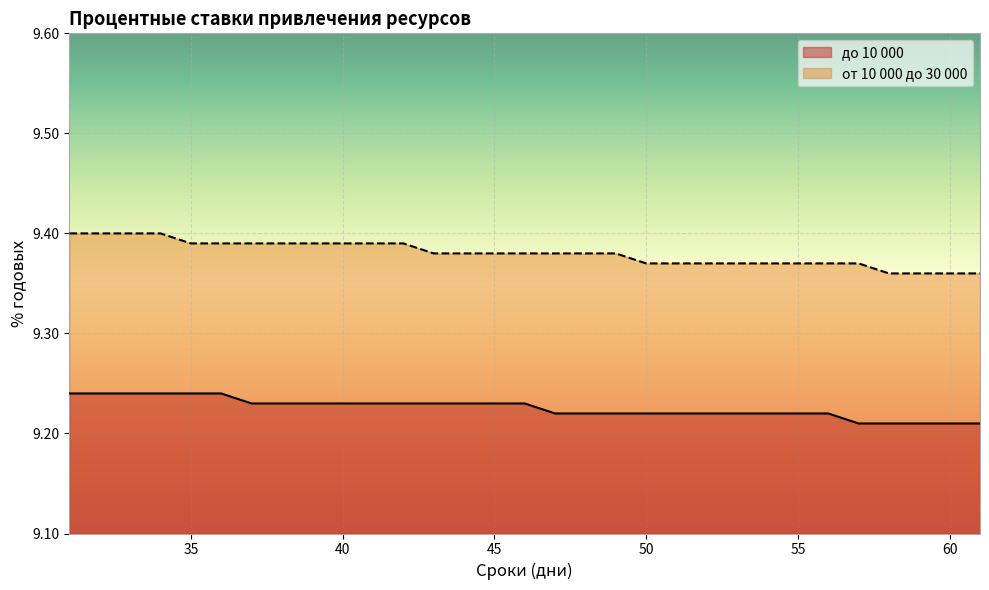

What is the total value across all series at 59?

18.6